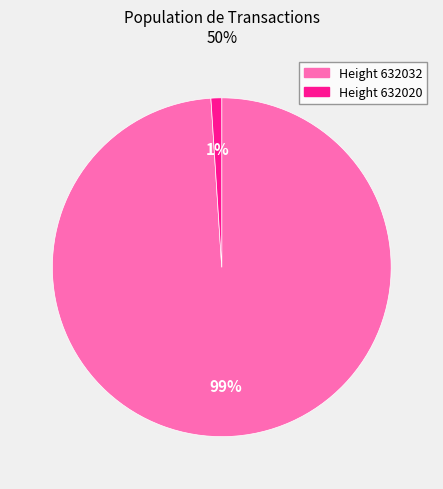

To the nearest percent, what is the difference between the largest and smallest slice percentages?

98%